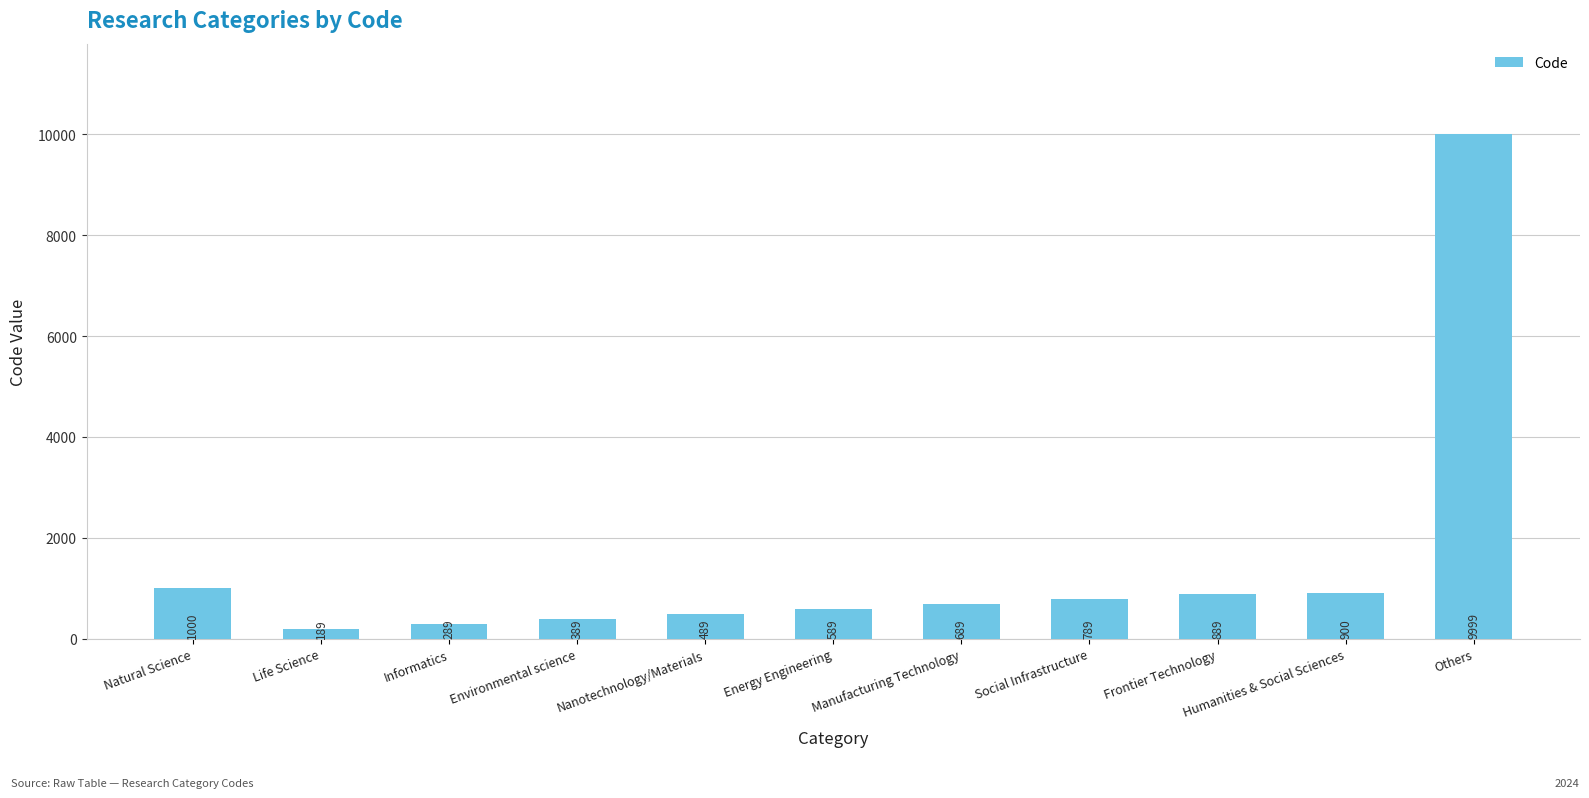

At which category does the chart reach its minimum across all series?

Life Science